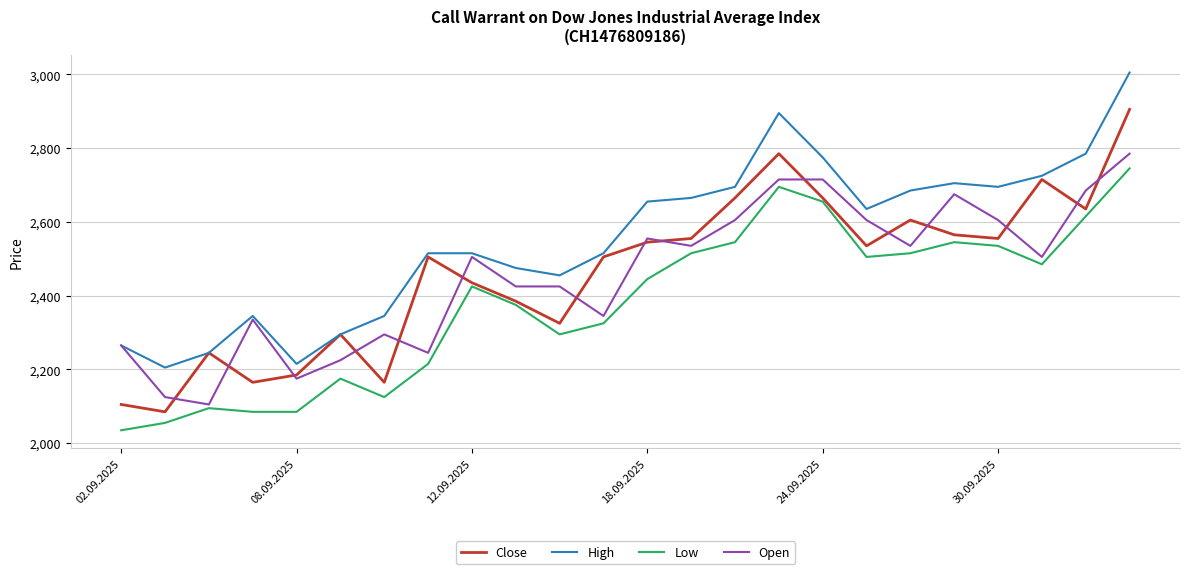

What is the lowest value of the Open series?

2105